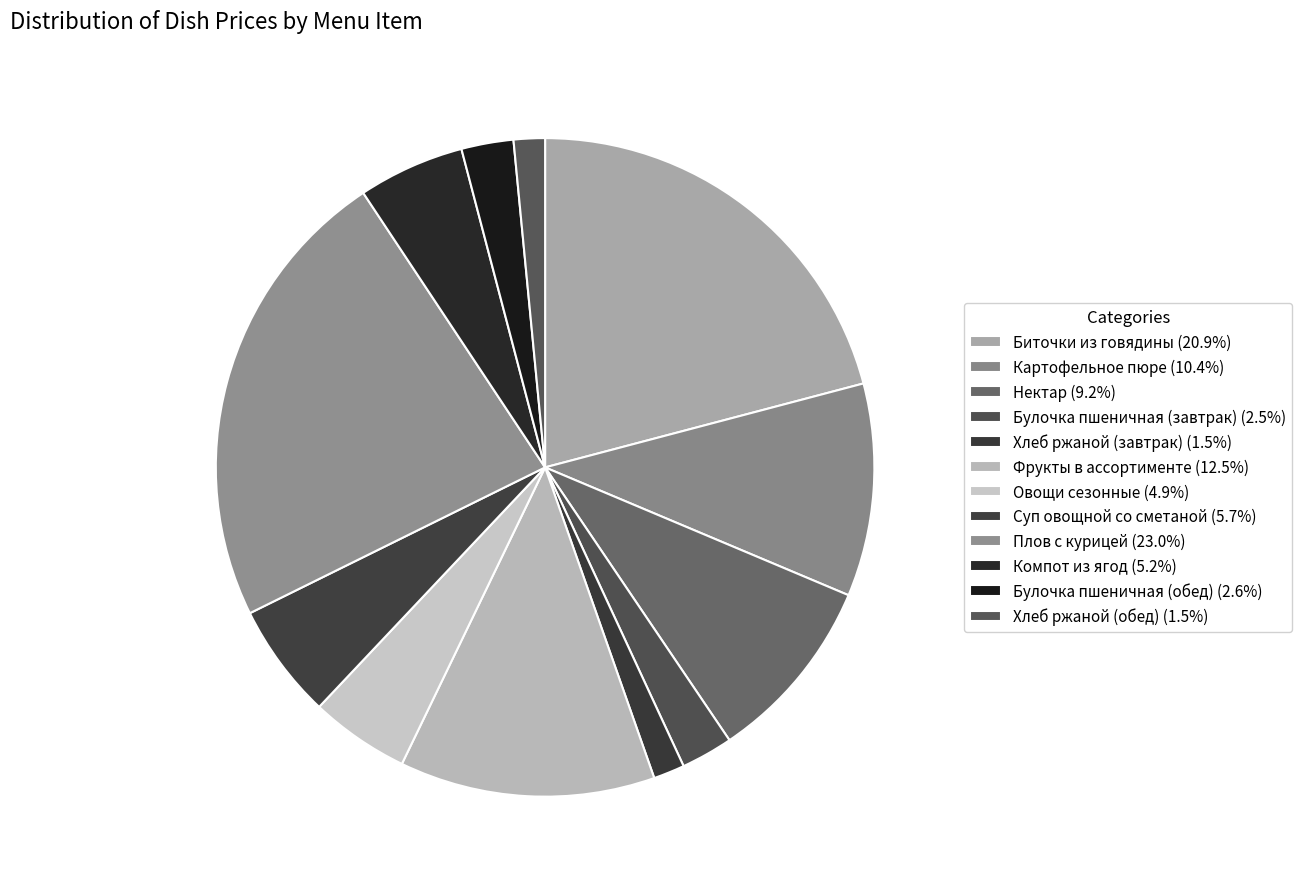

To the nearest percent, what is the difference between the Булочка пшеничная (завтрак) and Фрукты в ассортименте slice percentages?

10%